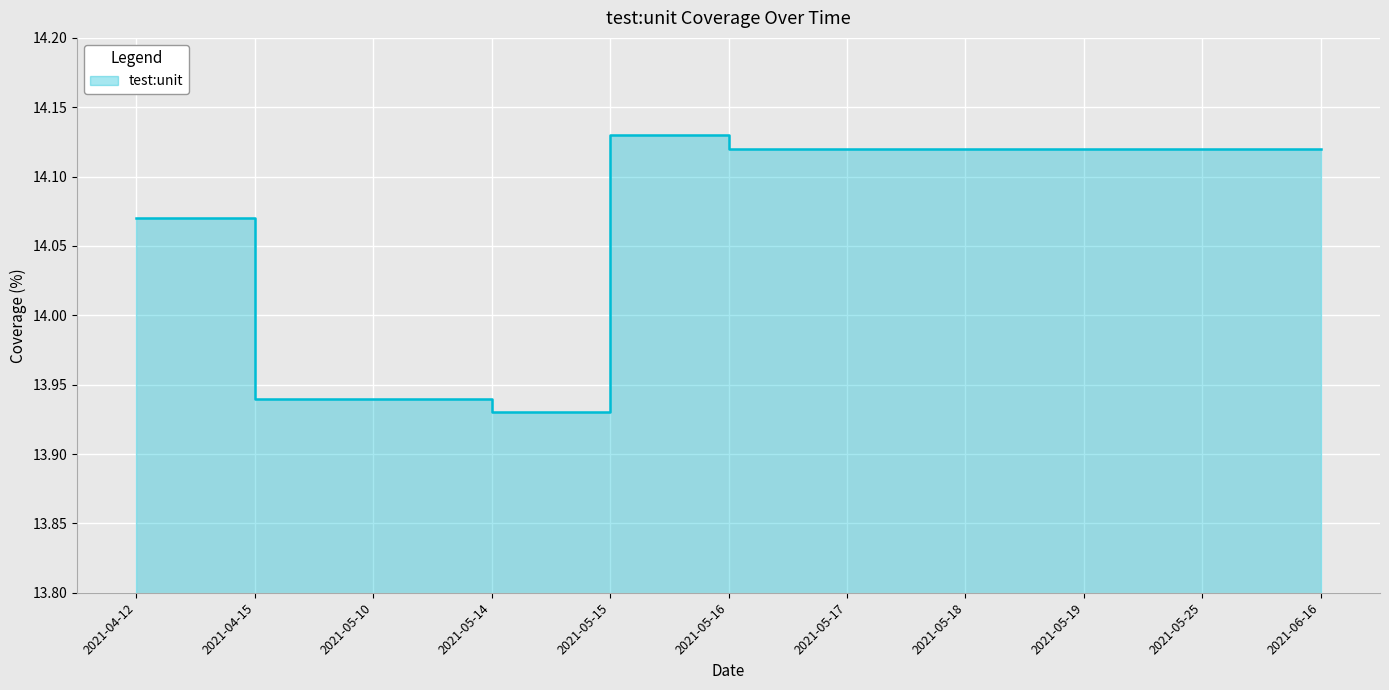

Reading left to right, what are all the values shown in this chart?

14.1	13.9	13.9	13.9	14.1	14.1	14.1	14.1	14.1	14.1	14.1